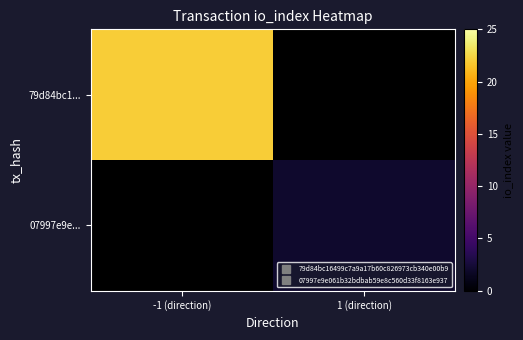

At which category is the sum across all series the highest?

-1 (direction)